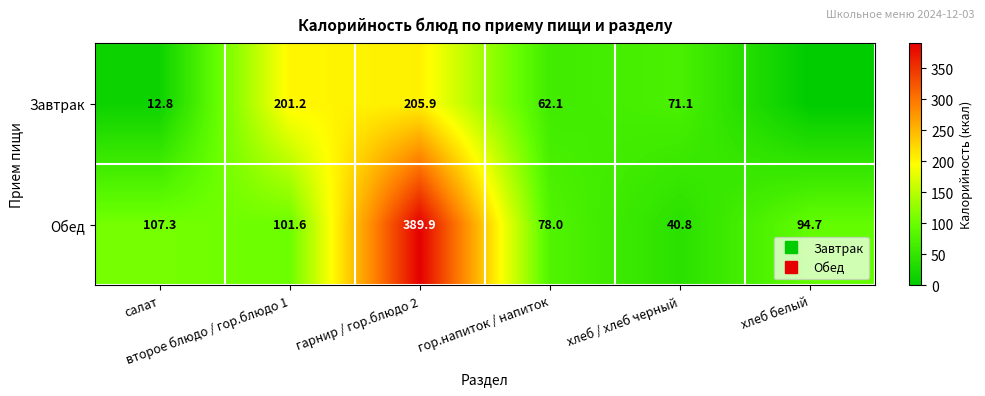

The Обед series shows 40.8 at хлеб / хлеб черный. True or false?

True